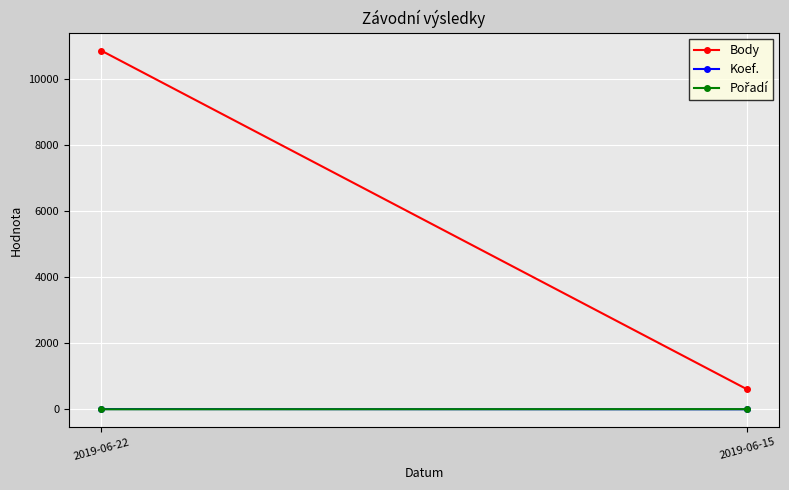

What are all the series names shown in the legend?

Body, Koef., Pořadí